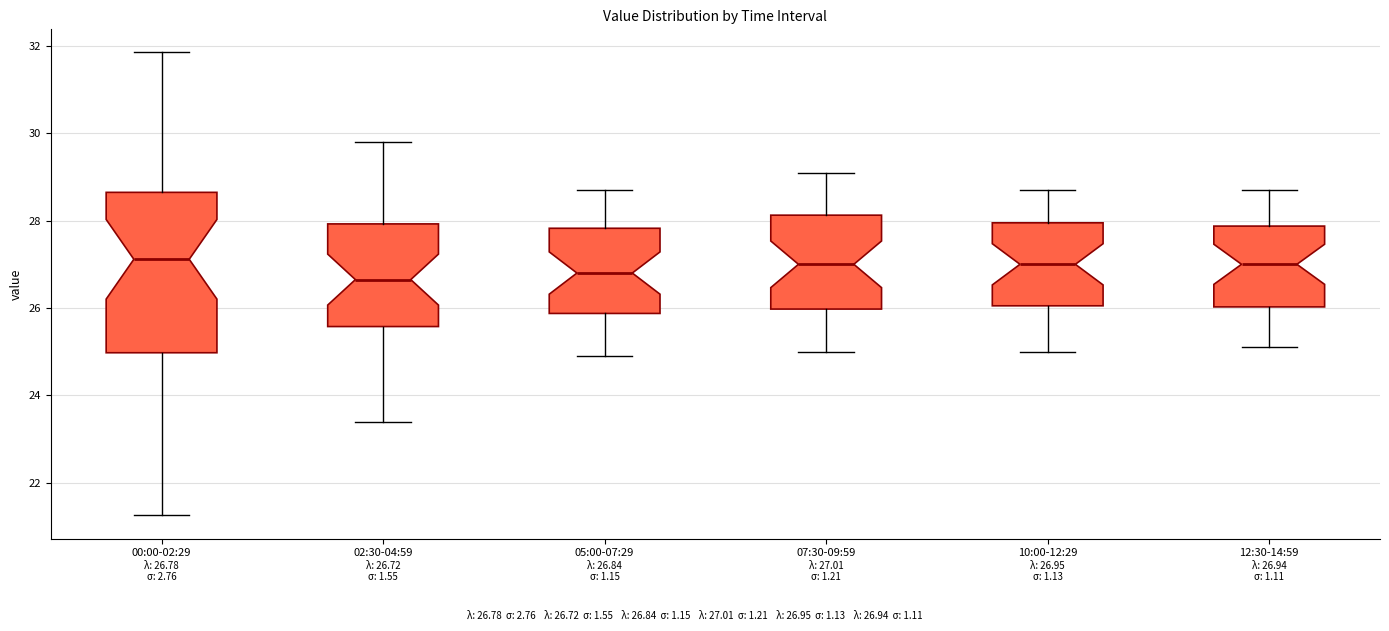

Which box is the tallest, from its lower edge to its upper edge?

00:00-02:29